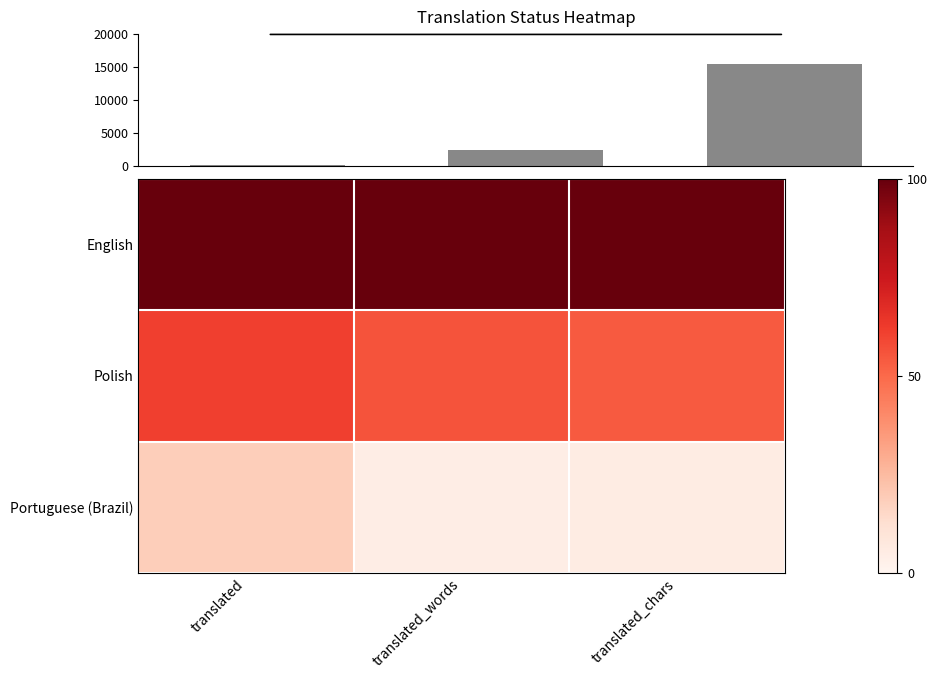

What is the maximum value shown in the chart?

15465.0